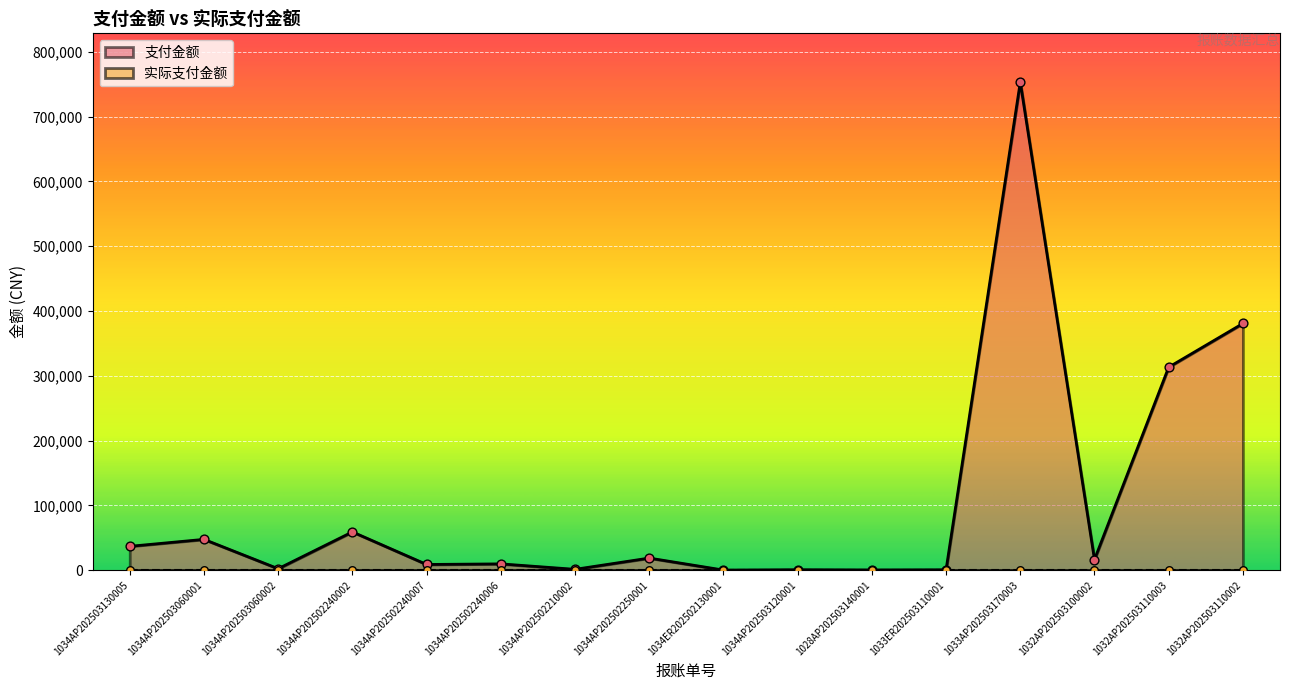

Approximately how many times larger is the value at 1032AP202503110002 compared to 1033ER202503110001?

579.1